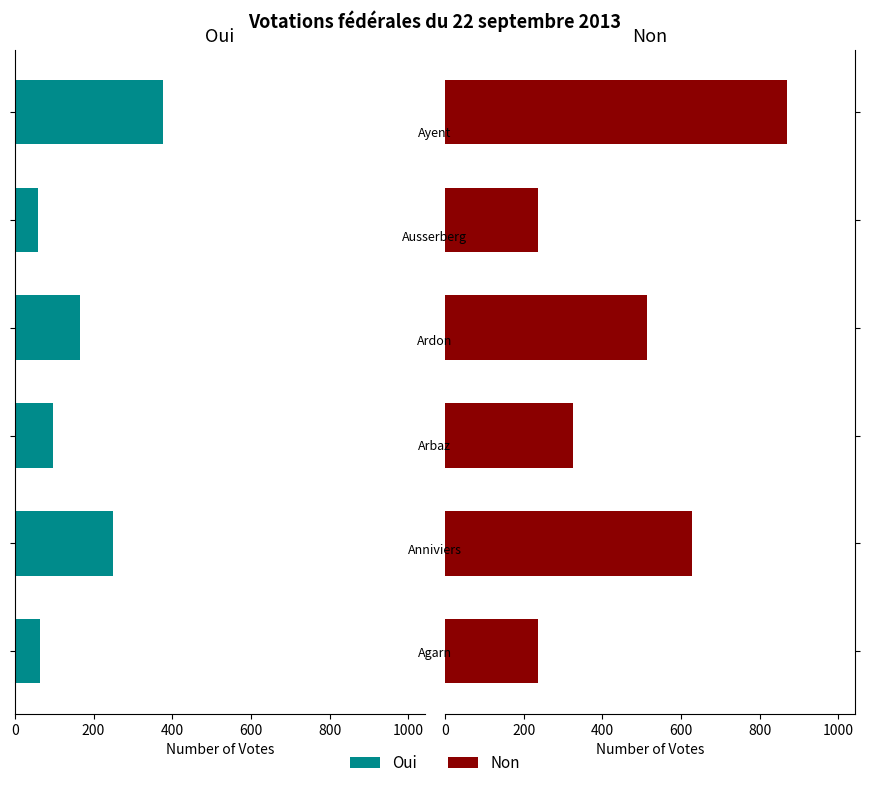

The value of Oui at 1000 is -391. True or false?

False